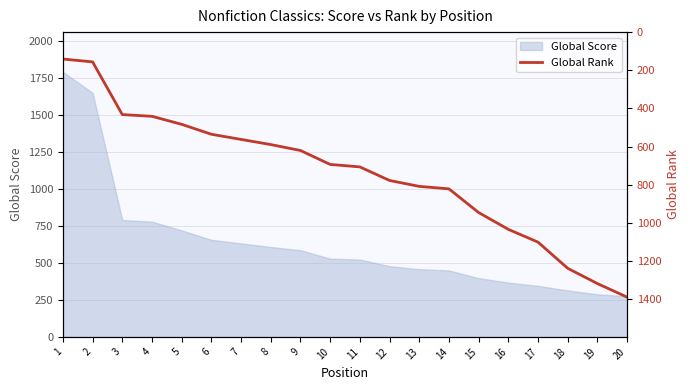

What is the highest value of the Global Score series?

1792